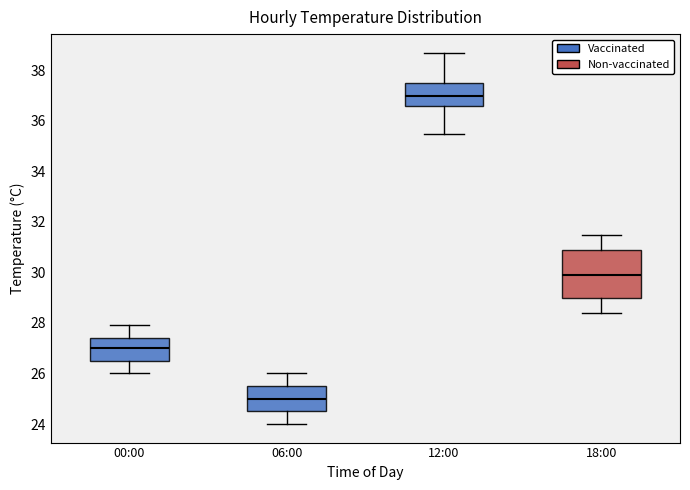

Reading left to right, read every box against the y-axis: the position of its median line, the range the box covers, and the ends of its whiskers. The values are not printed on the chart, so give them approximately, as read against the axis.

00:00: median 27.0, box 26.6 to 27.4, whiskers 26.0 to 28.0
06:00: median 25.0, box 24.6 to 25.6, whiskers 24.0 to 26.0
12:00: median 37.0, box 36.6 to 37.6, whiskers 35.6 to 38.8
18:00: median 30.0, box 29.0 to 30.8, whiskers 28.4 to 31.6